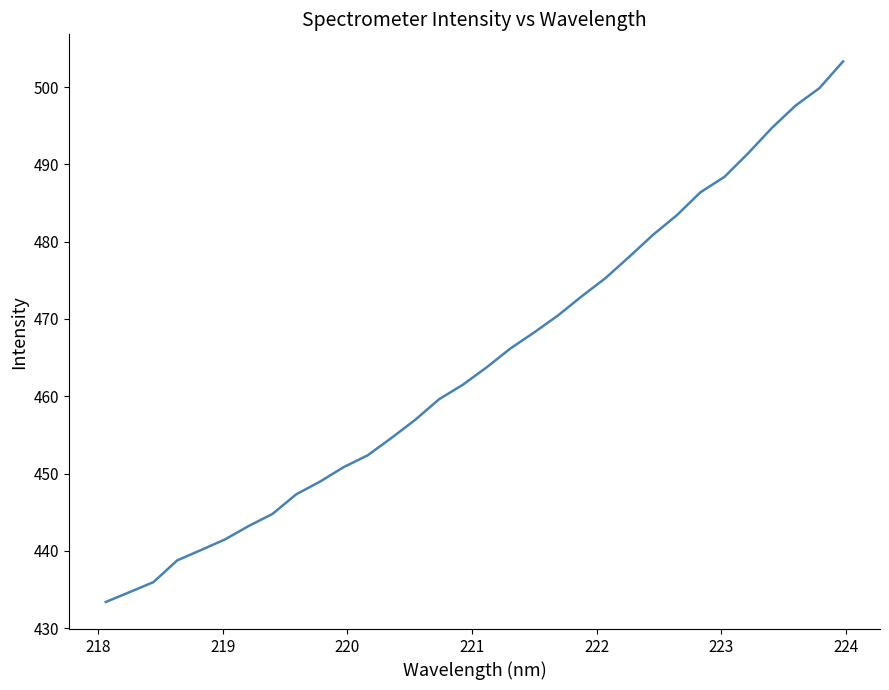

Is this an area chart (filled region under the line)?

No